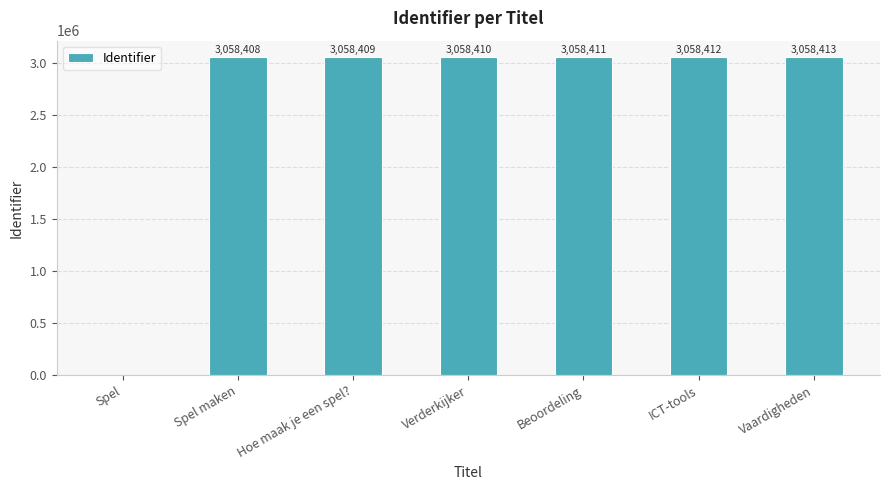

Which label corresponds to the largest value in the chart?

Vaardigheden